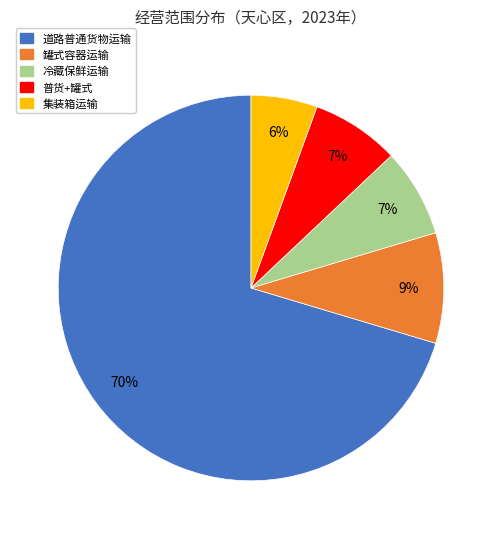

Do 普货+罐式 and 道路普通货物运输 together represent more than half of the pie?

Yes